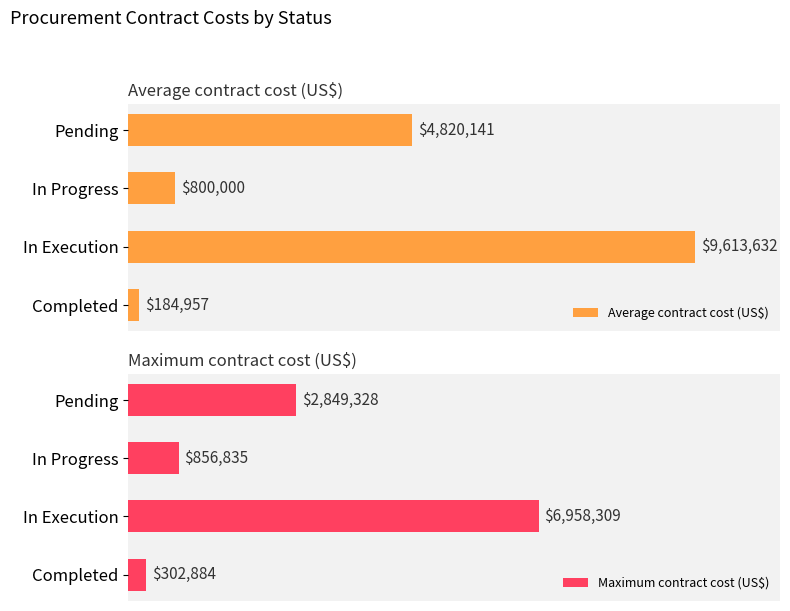

Rank the series by their average value, from lowest to highest.

Maximum contract cost (US$), Average contract cost (US$)